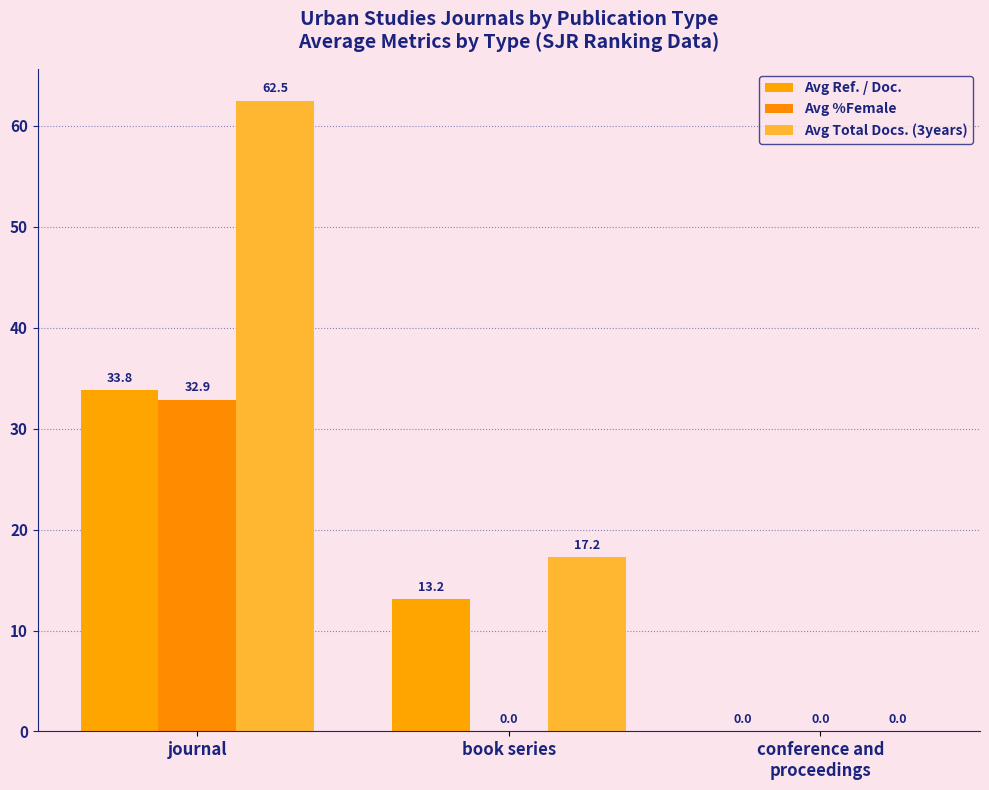

At book series, list the series in order from smallest to largest.

Avg %Female, Avg Ref. / Doc., Avg Total Docs. (3years)